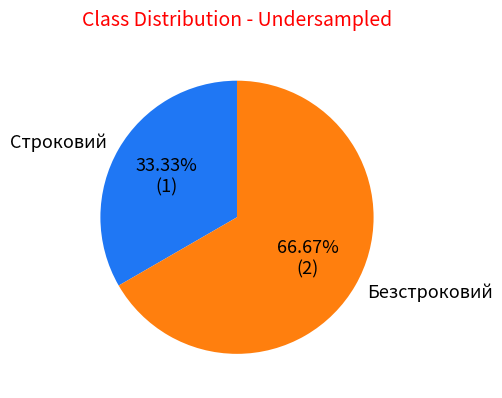

What is the majority slice?

Безстроковий